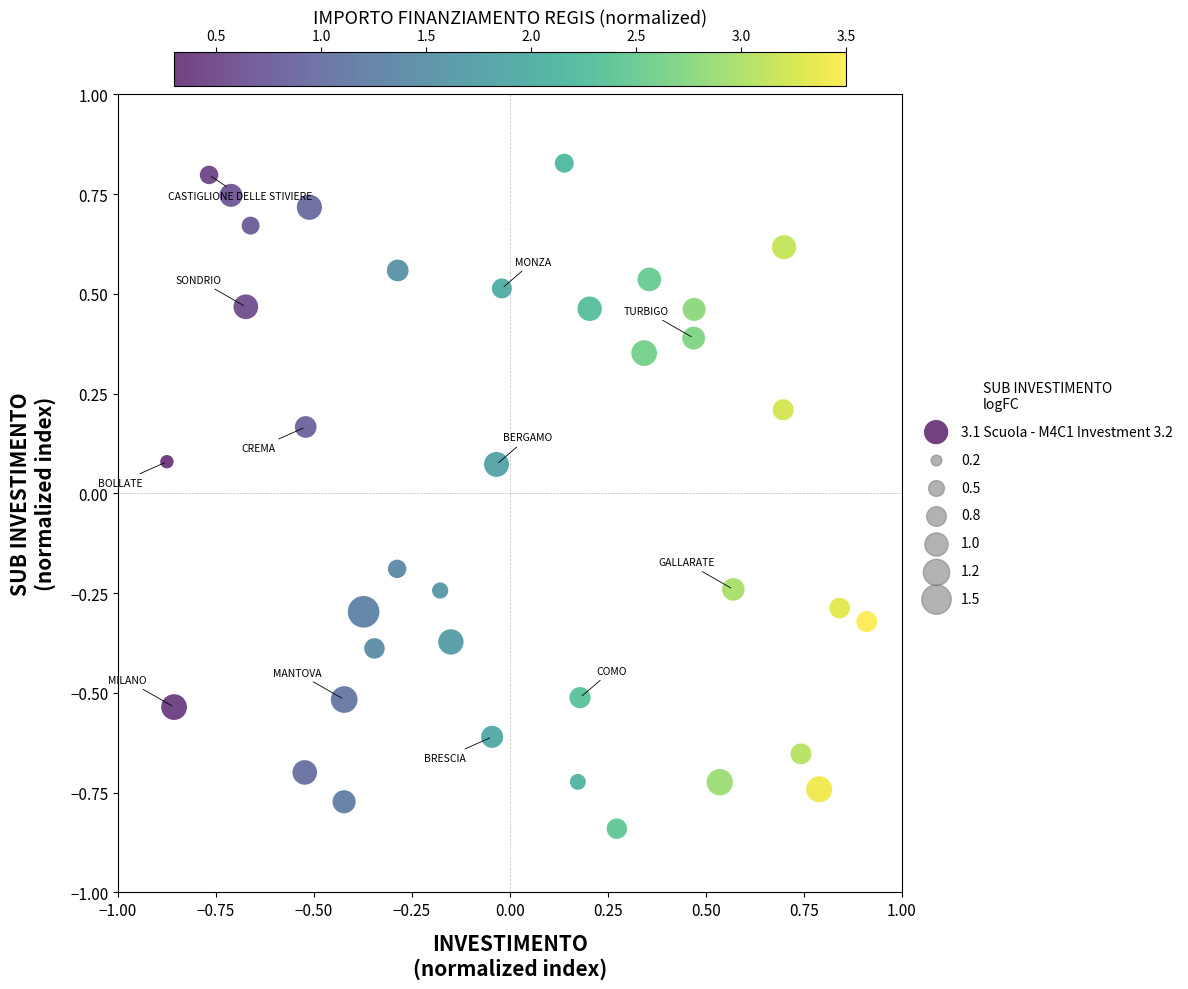

What is the range of Y values (max minus min)?

1.7